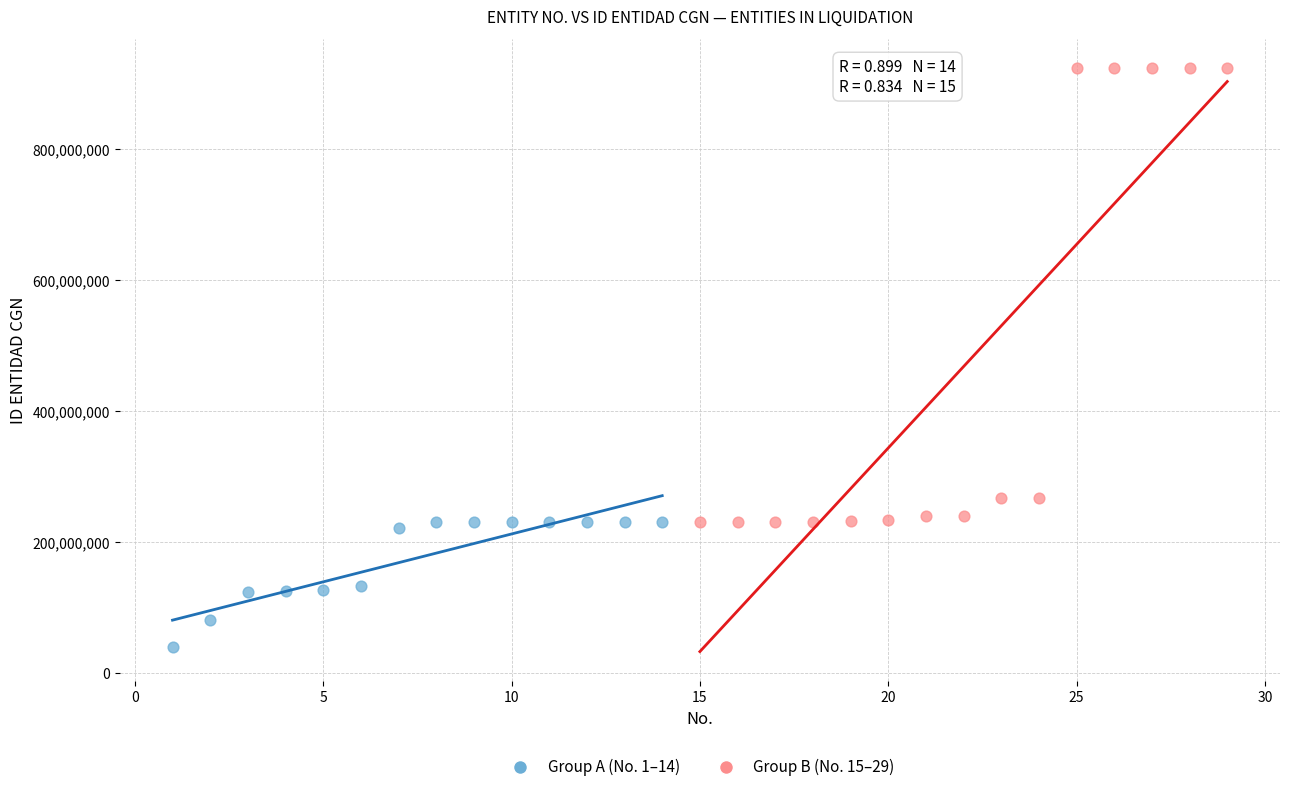

What are all the series names shown in the legend?

Group A (No. 1–14), Group B (No. 15–29)